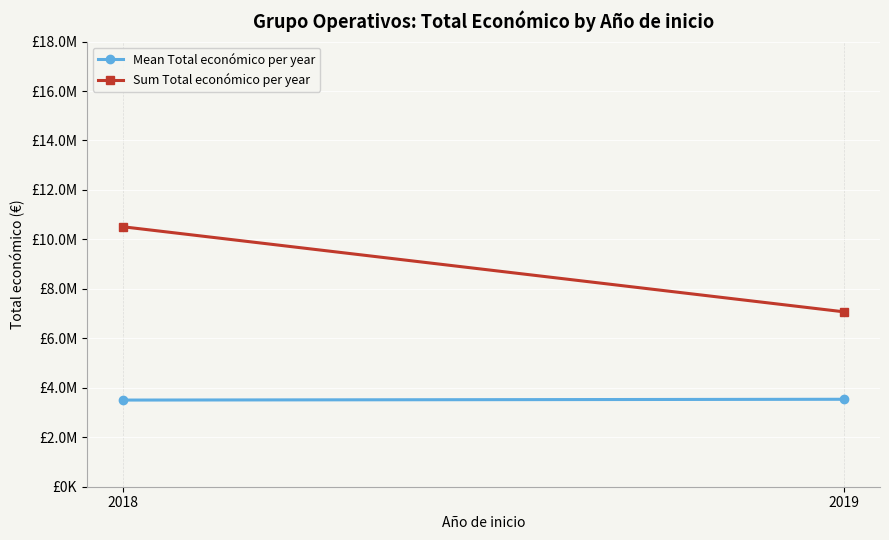

What is the sum of the Sum Total económico per year values at 2019 and 2018?

17584128.0